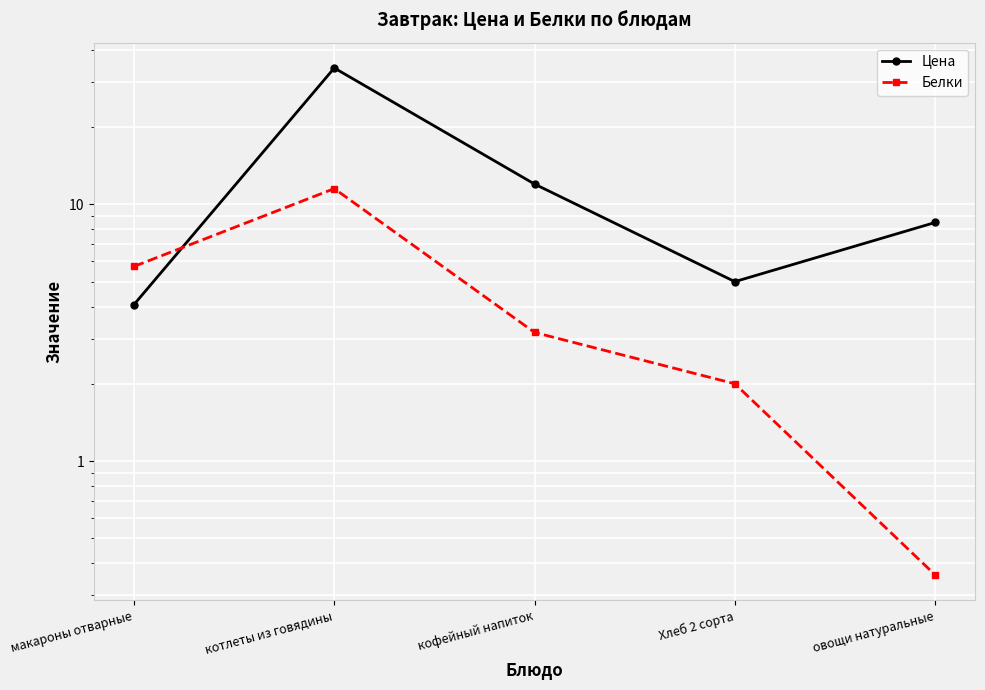

What is the minimum value for Цена?

4.1